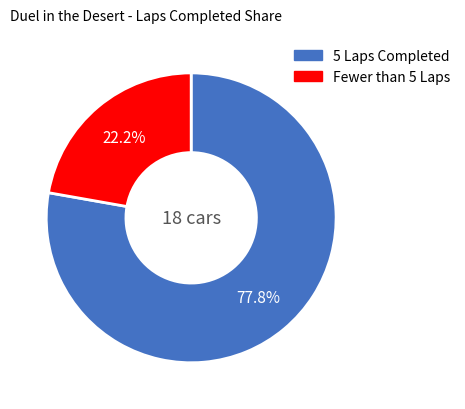

Does any single category account for the majority?

Yes